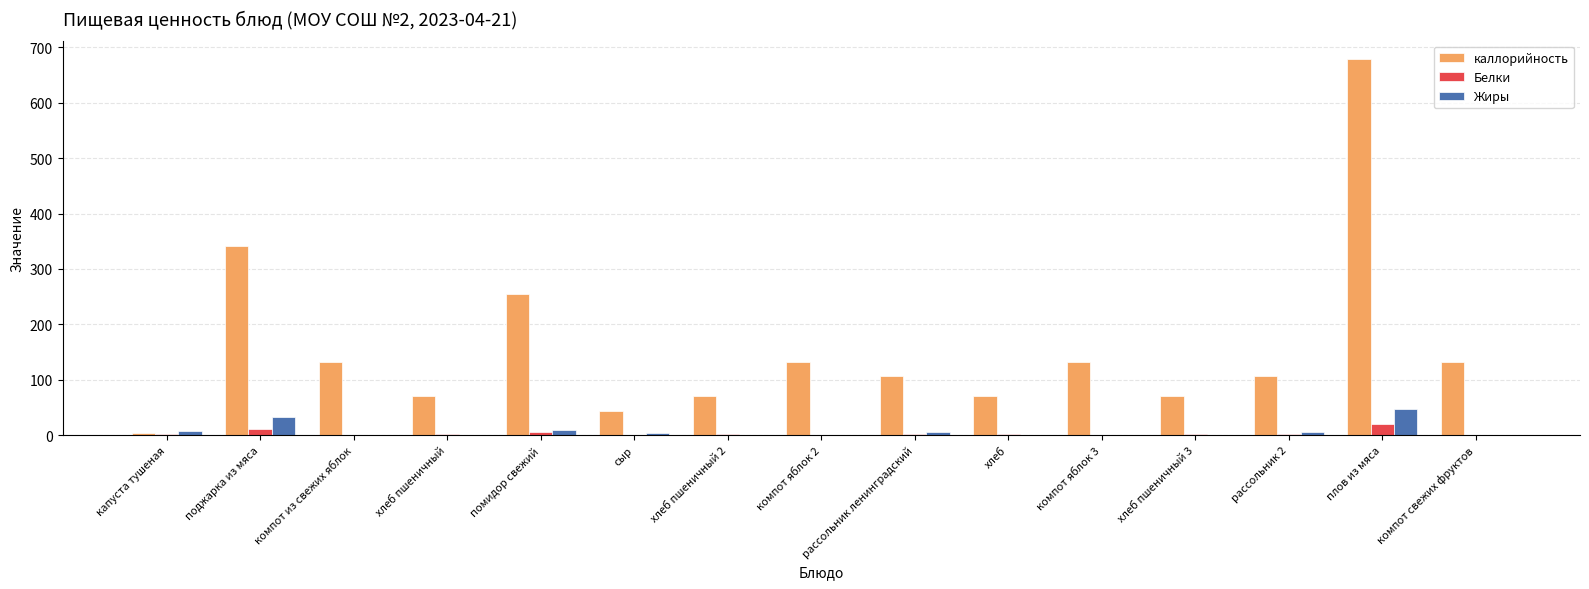

What is the difference between the Белки values at сыр and компот из свежих яблок?

0.4